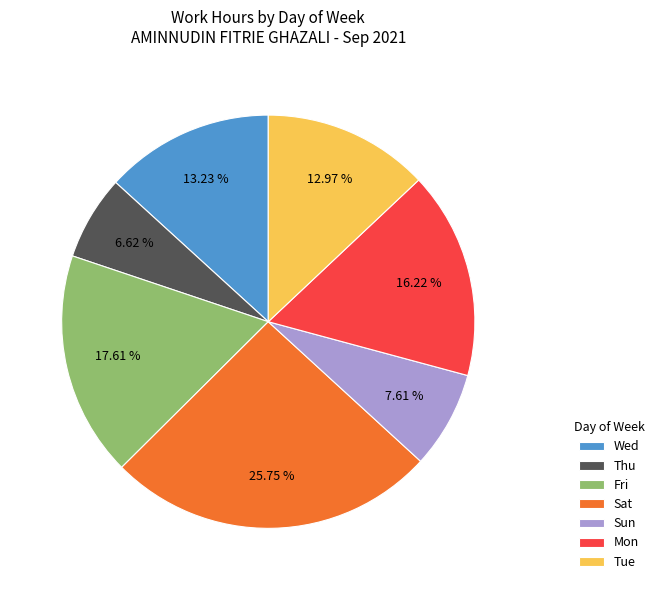

What is the largest slice in the pie chart?

Sat